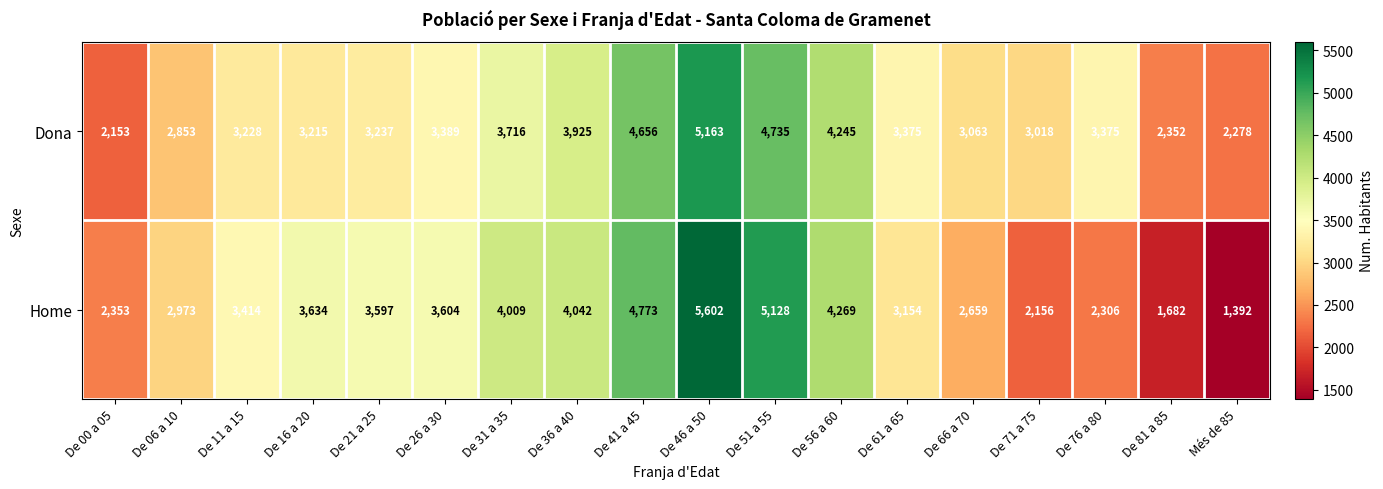

Is it true that Dona equals 3215 at De 16 a 20?

True